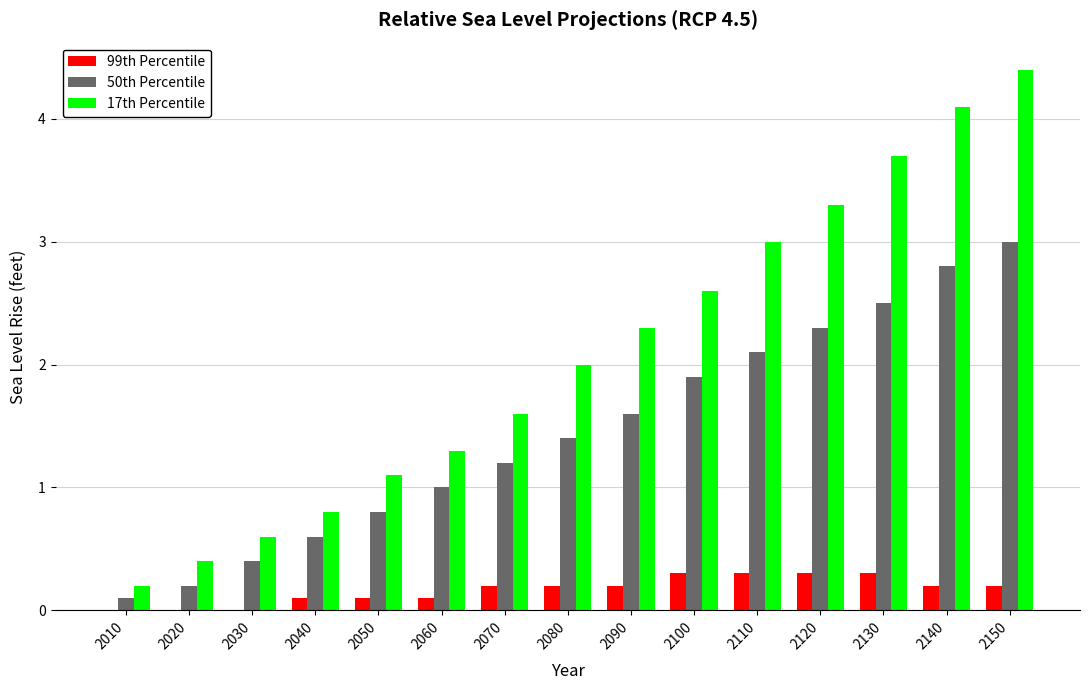

What is the sum of the 17th Percentile values at 2100 and 2020?

3.0